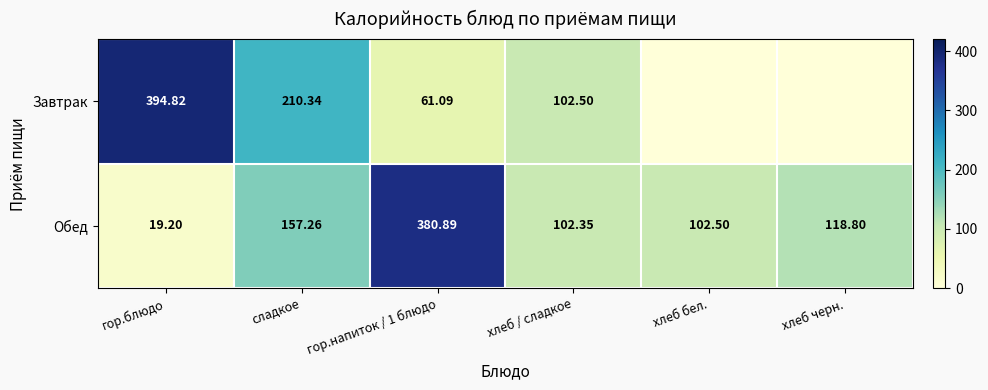

What is the average value of the Обед series?

146.8